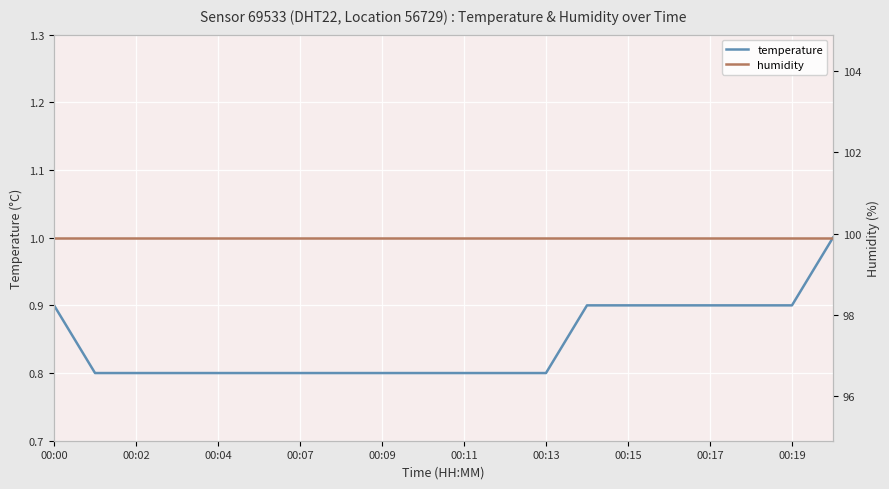

How many distinct data groups are displayed?

2